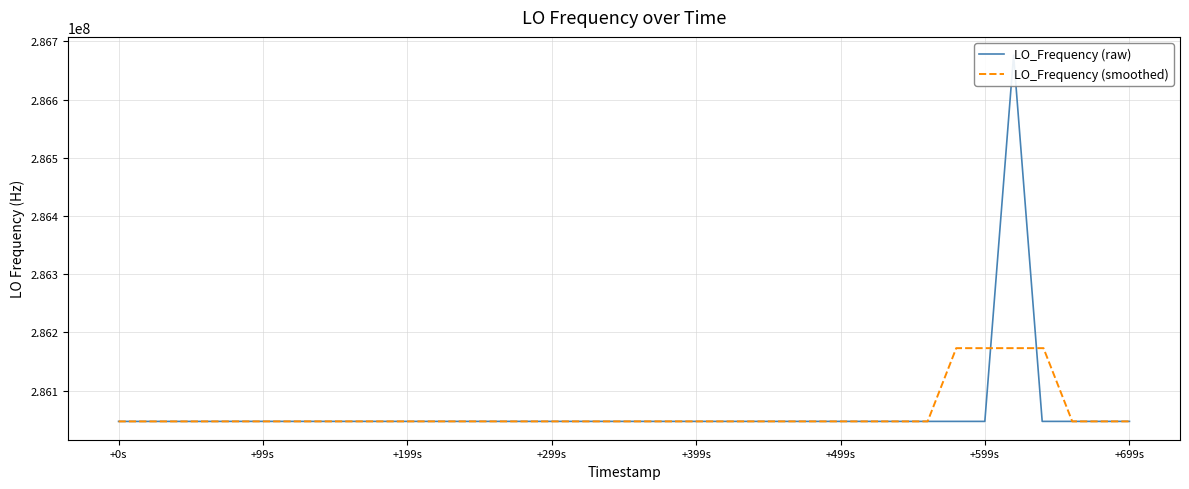

What is the value of the LO_Frequency (smoothed) point at the 11th from the left?

286046993.0